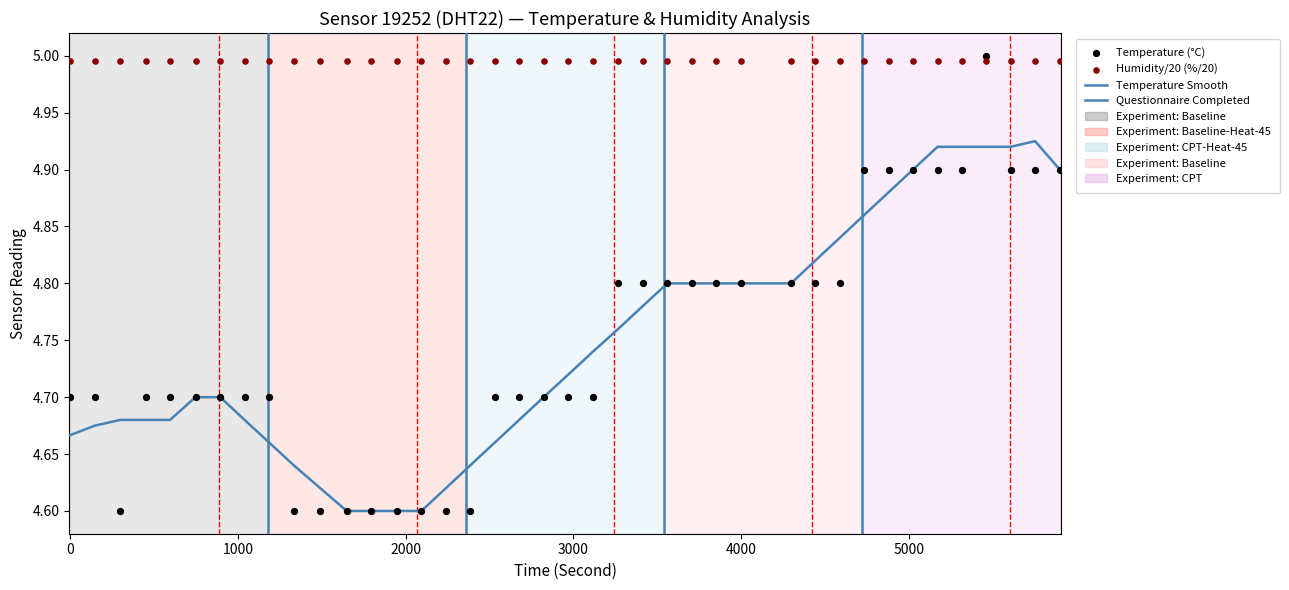

Which series reaches the minimum Y coordinate?

Temperature Smooth